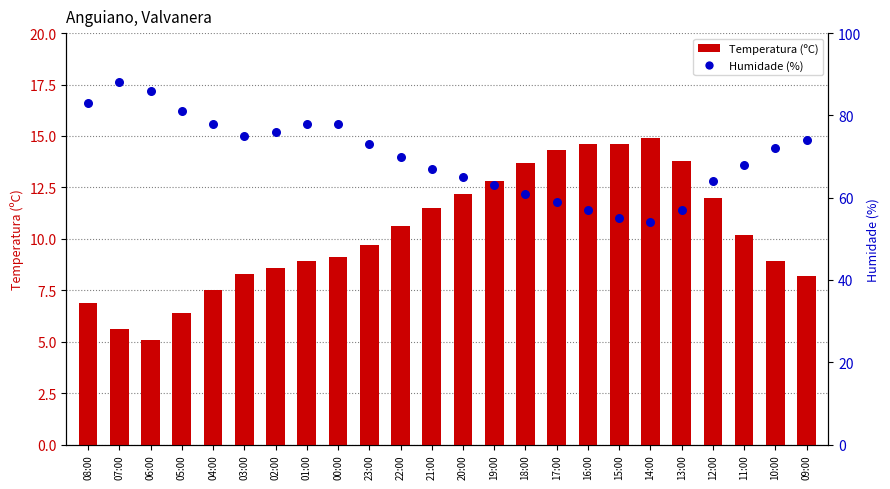

What is the total value across all series at 14:00?

68.9